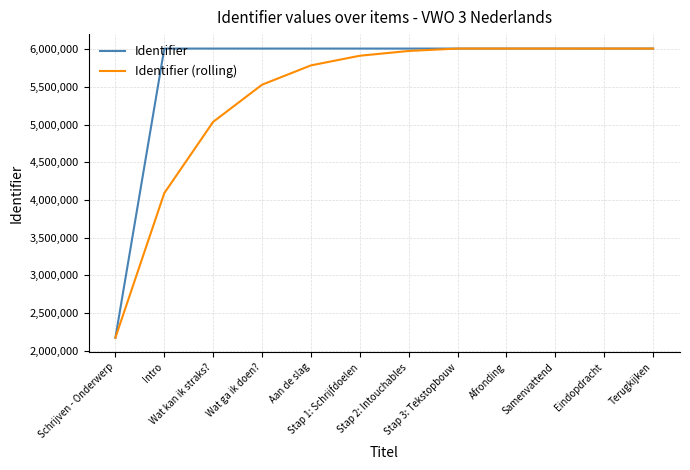

What is the smallest value displayed?

2170388